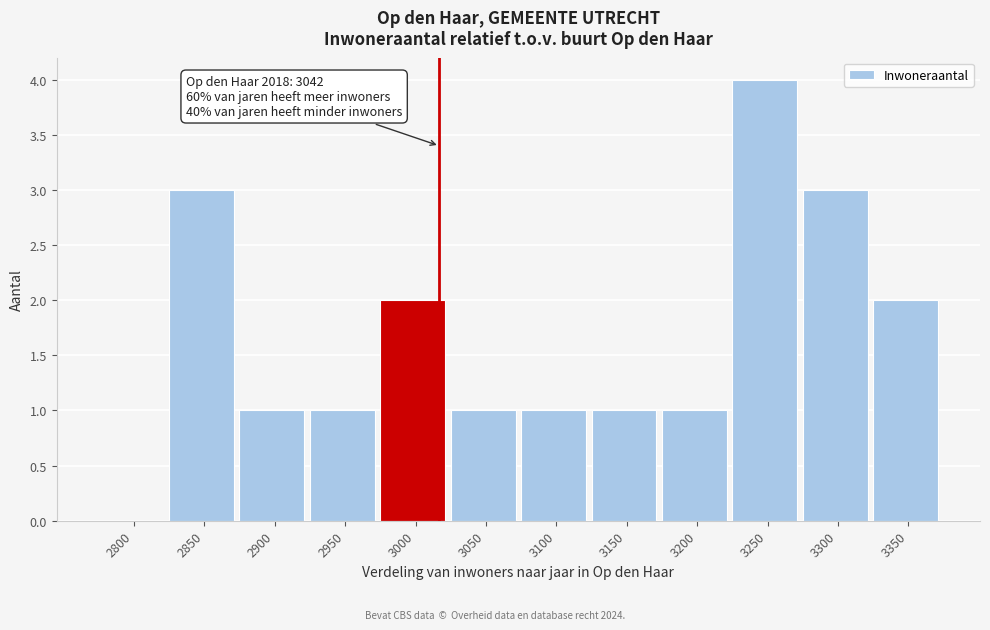

Reading right to left, transcribe all the data shown in this chart.

3350=2	3300=3	3250=4	3200=1	3150=1	3100=1	3050=1	3000=2	2950=1	2900=1	2850=3	2800=0